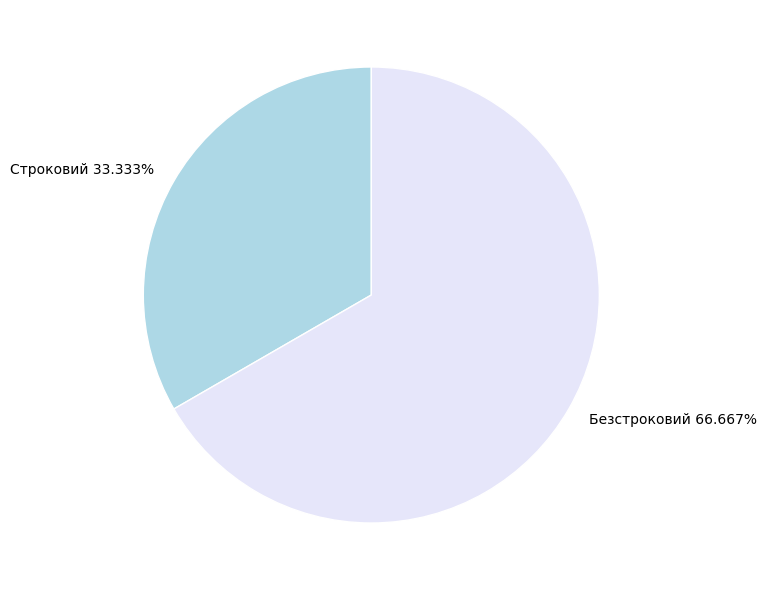

Count the number of slices in the pie.

2